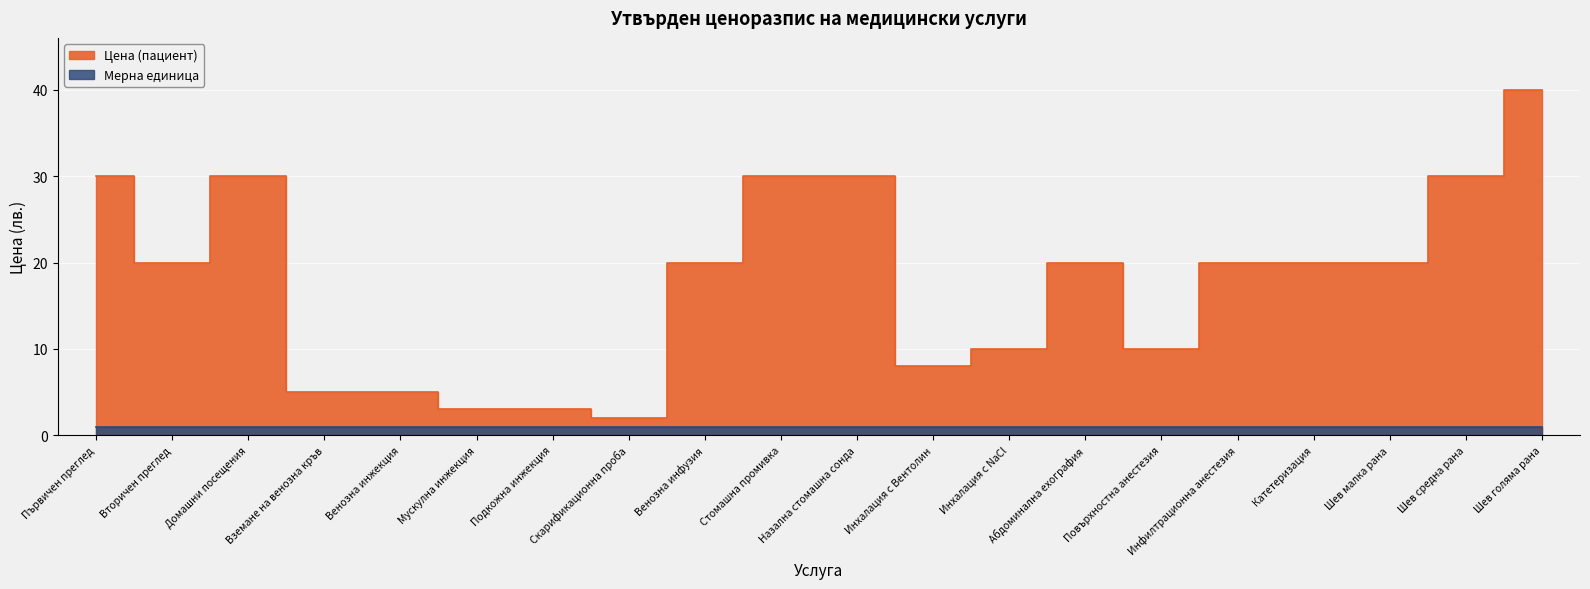

What position from the left is Шев малка рана?

18